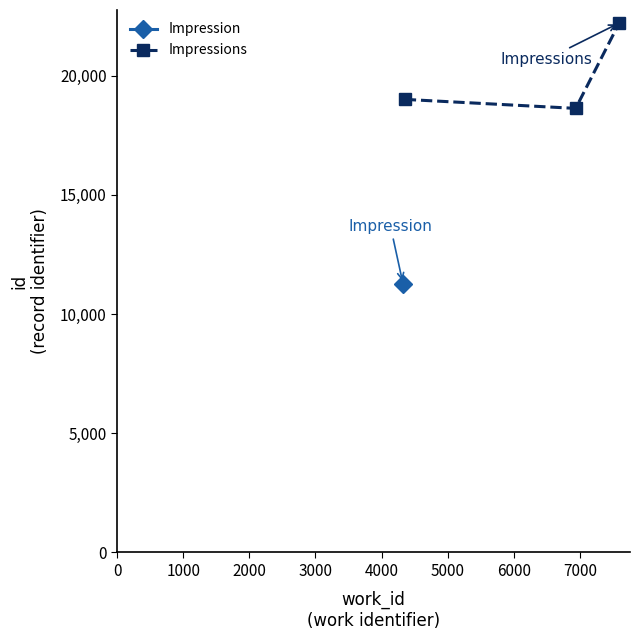

What is the value of the Impressions point at the 2nd from the left?

18628.0